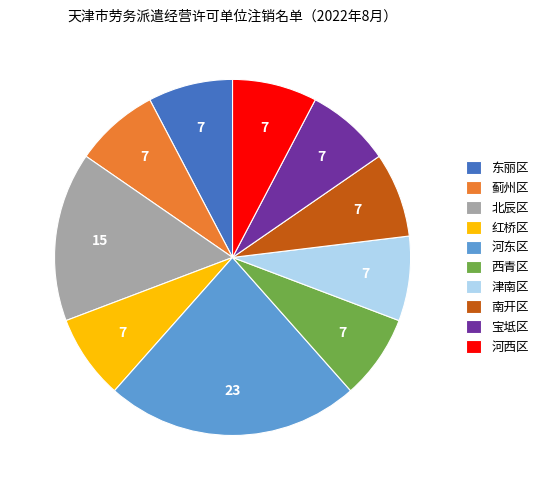

Between 北辰区 and 蓟州区, which is larger?

北辰区